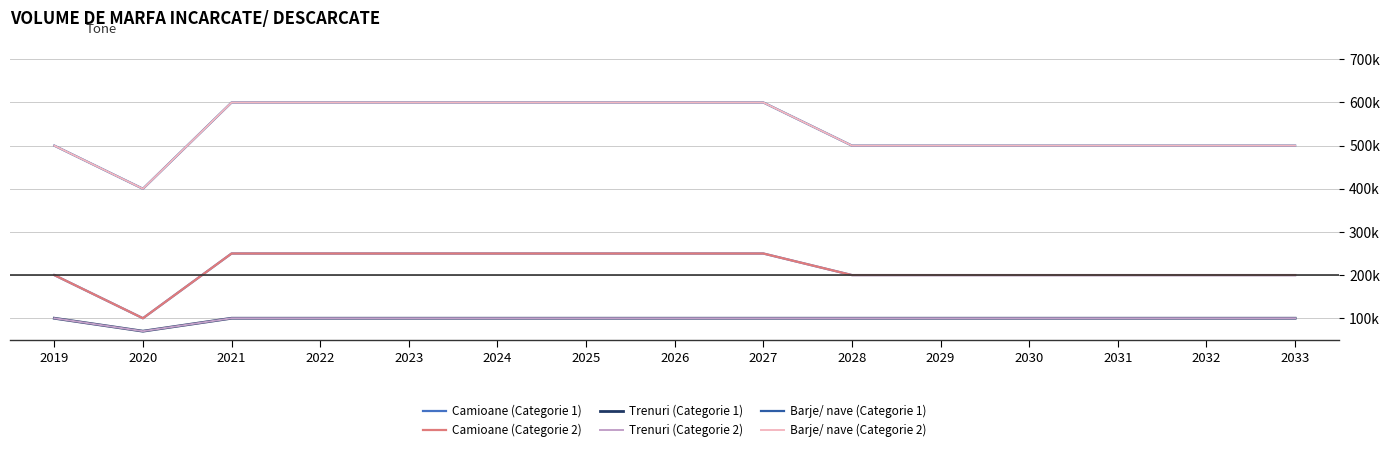

Is this an area chart (filled region under the line)?

No